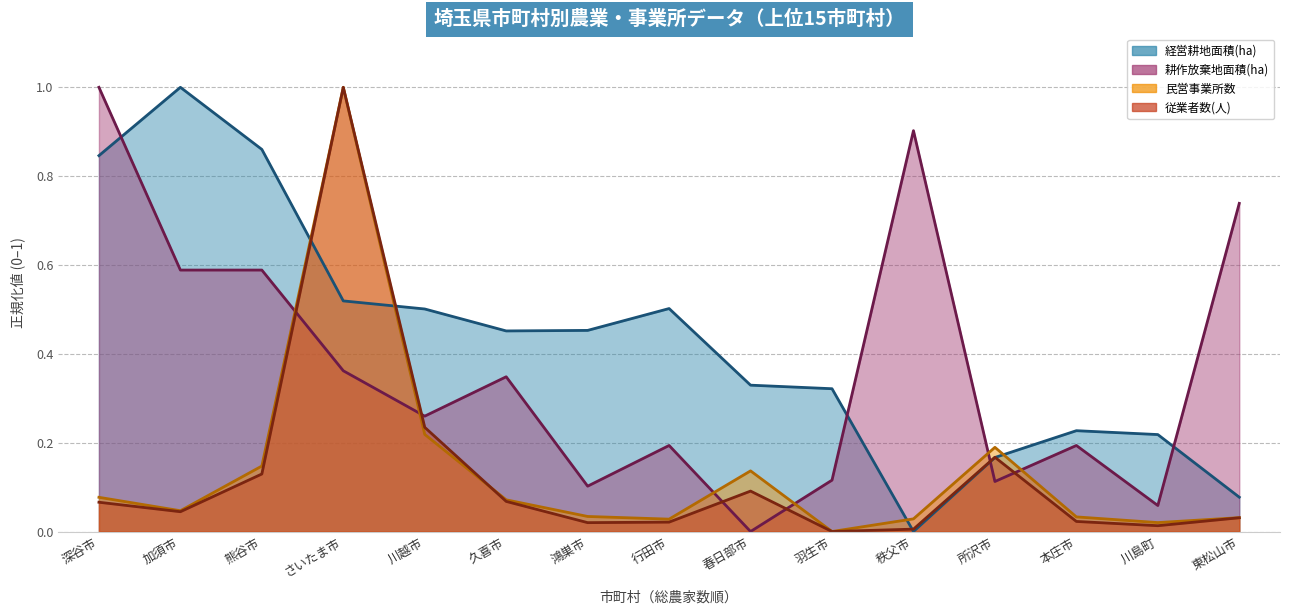

Rank the series at 春日部市 from lowest to highest value.

耕作放棄地面積(ha), 従業者数(人), 民営事業所数, 経営耕地面積(ha)